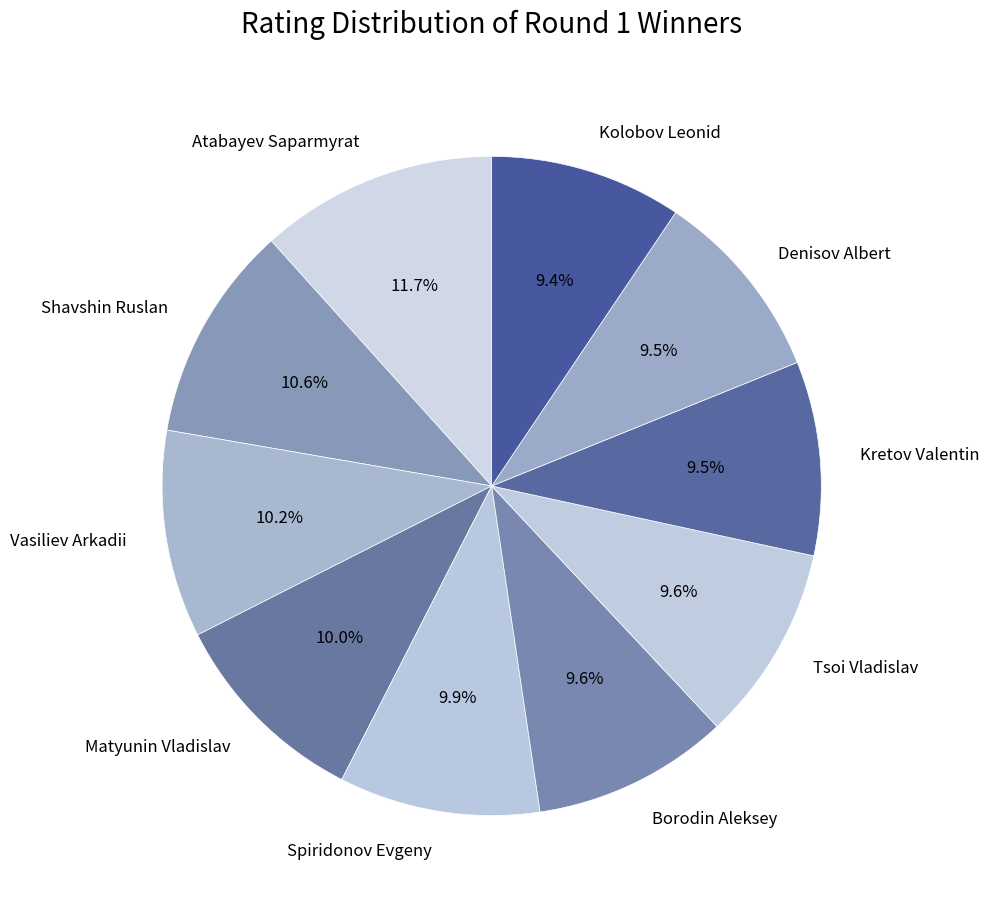

Count the number of slices in the pie.

10